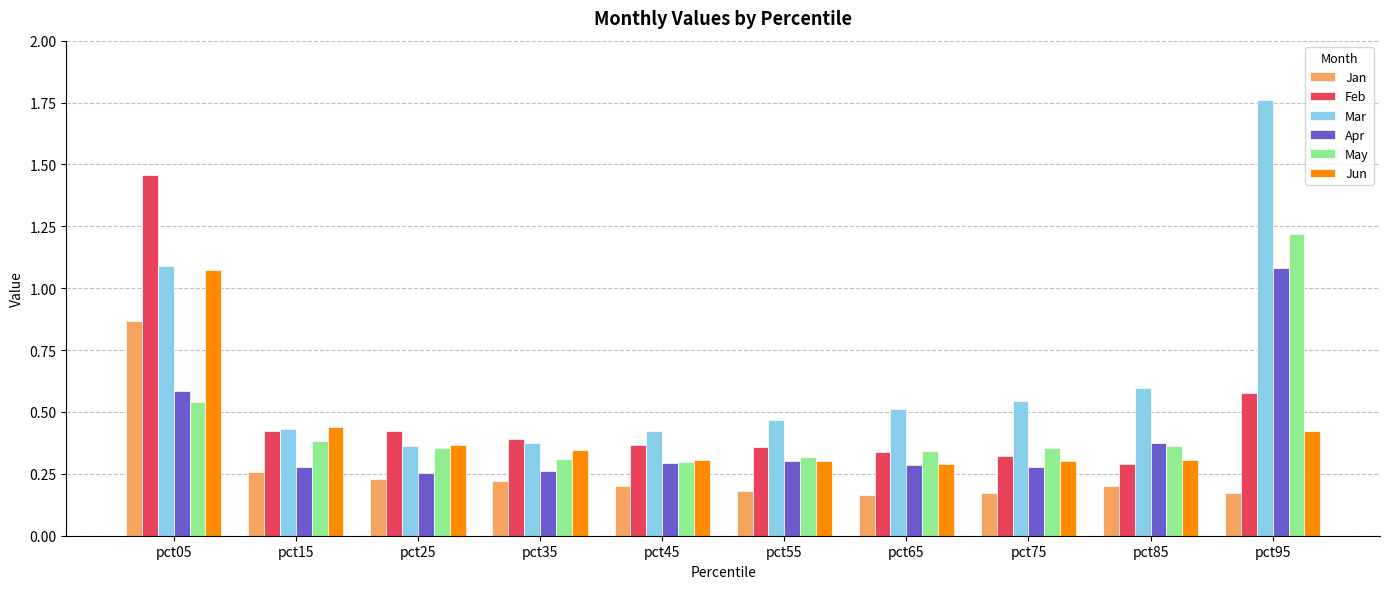

What is the sum of all Jan values?

2.7